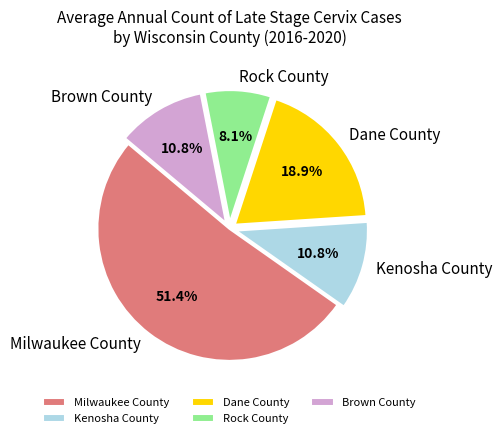

Does Brown County account for over 50% of the chart?

No